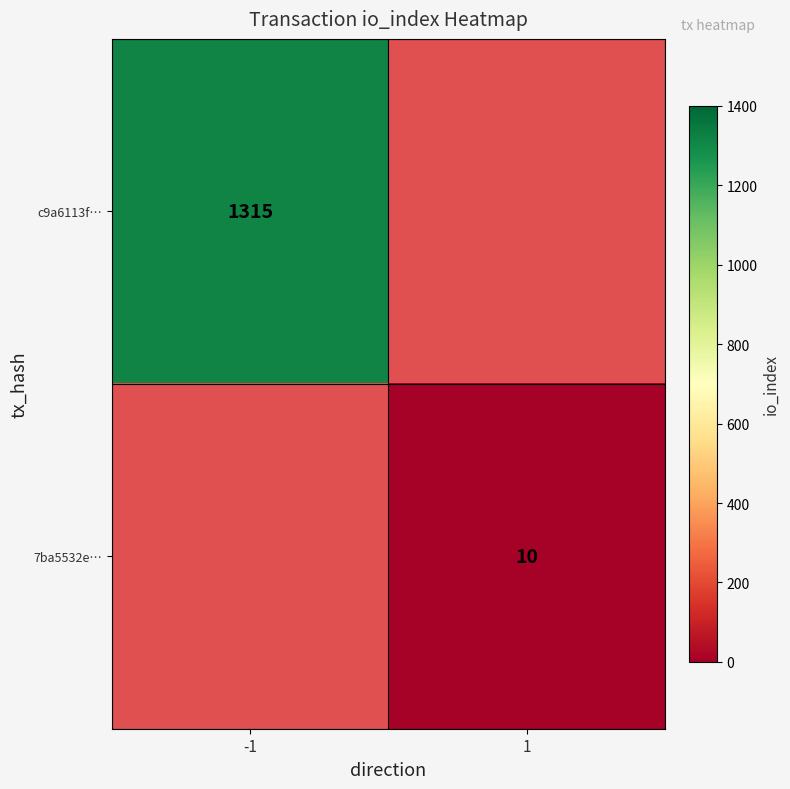

True or false: 7ba5532e… has a value of 14 at 1.

False